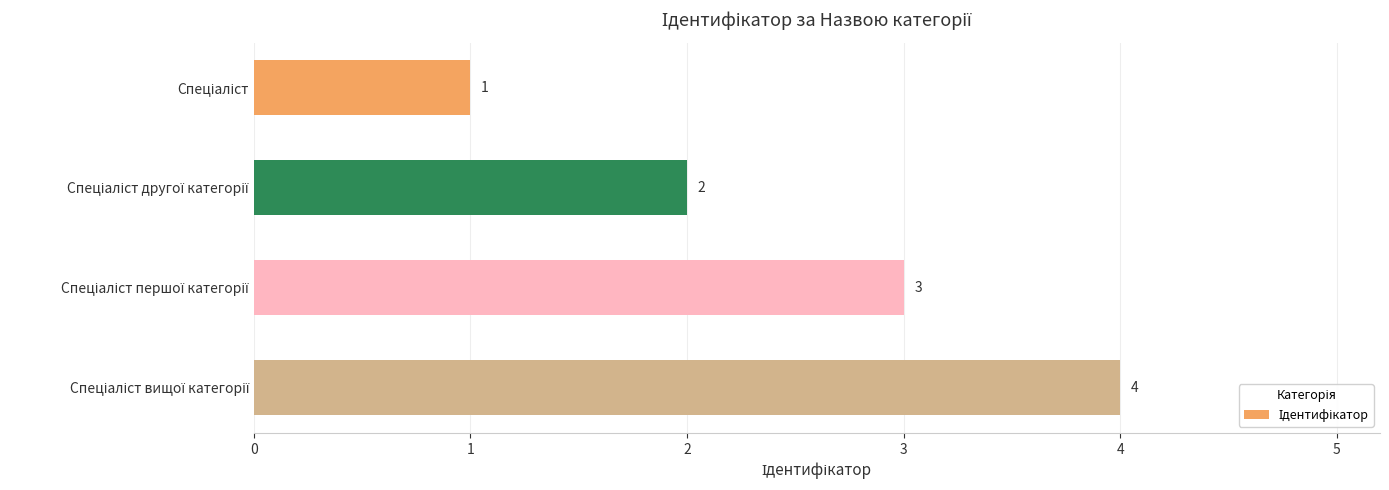

What is the value of the 4th bar from the top?

4